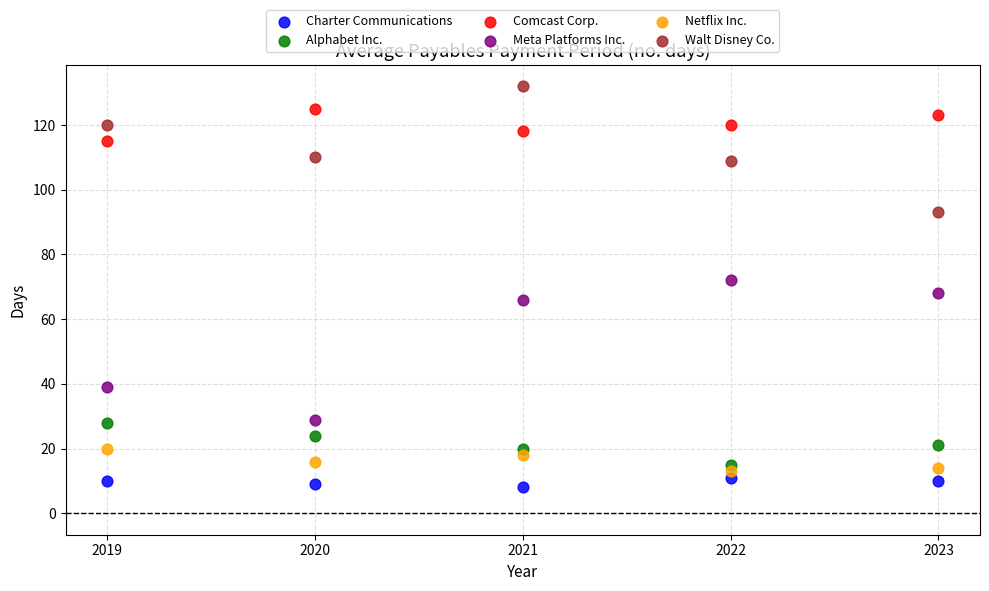

What is the X range (max minus min) for the scatter plot?

4